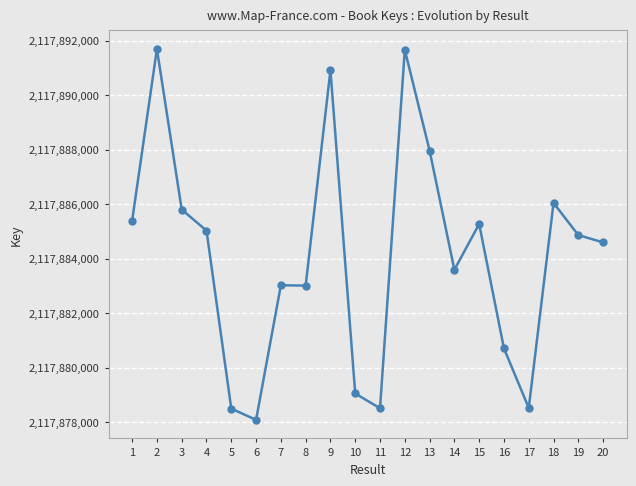

What is the value of the 10th point from the left?

2117879047